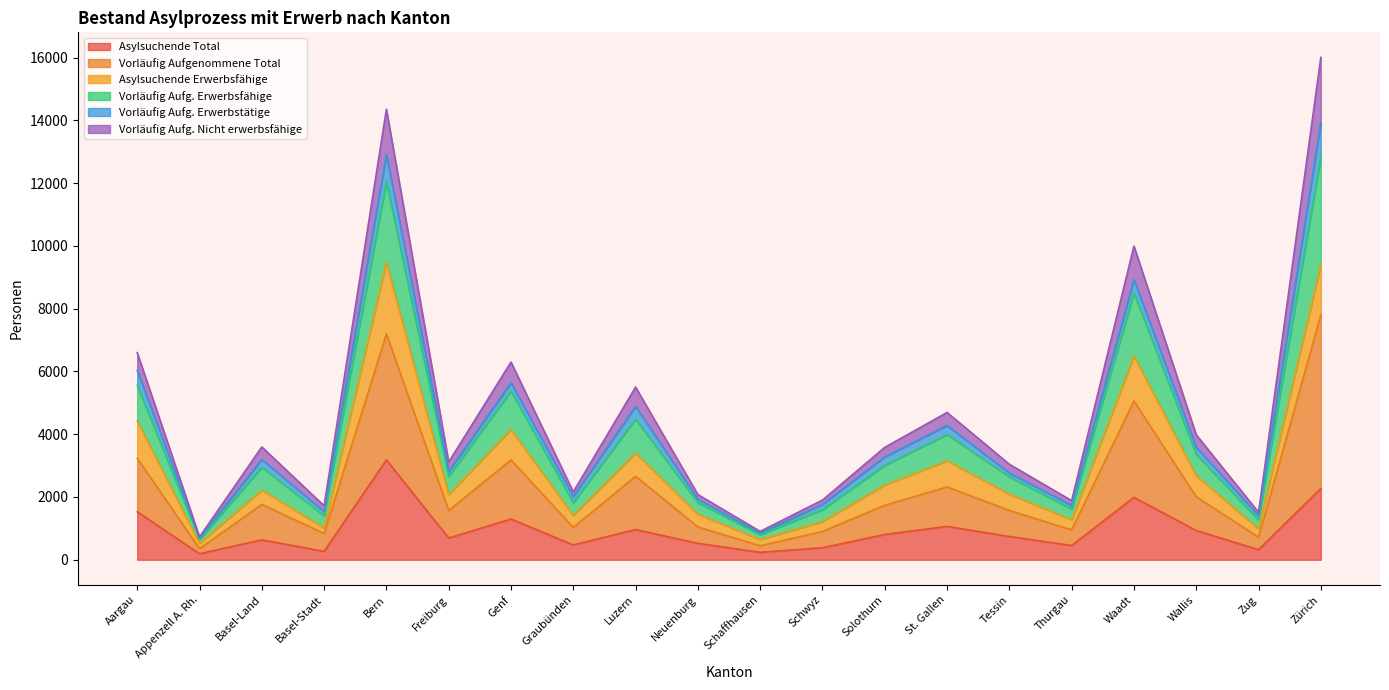

Between Bern and Basel-Stadt, which is larger?

Bern